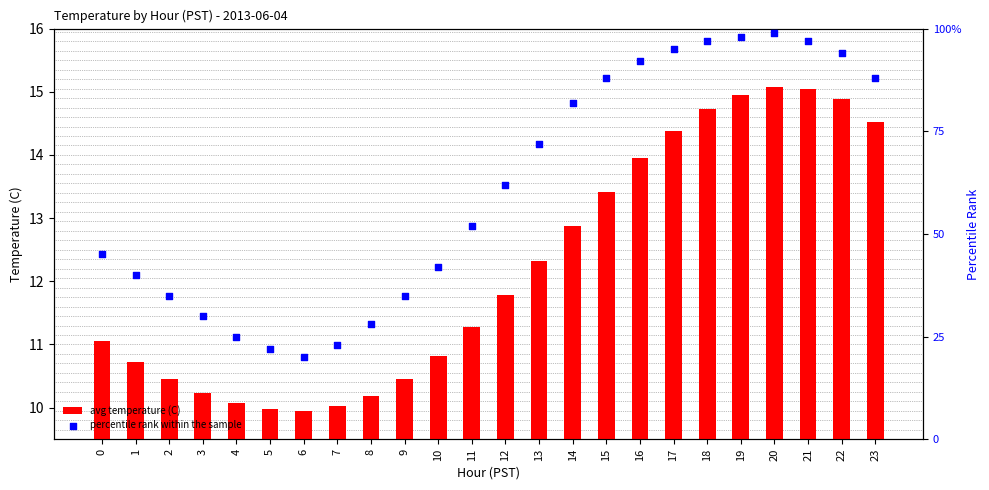

Which series has the widest spread of Y values?

percentile rank within the sample